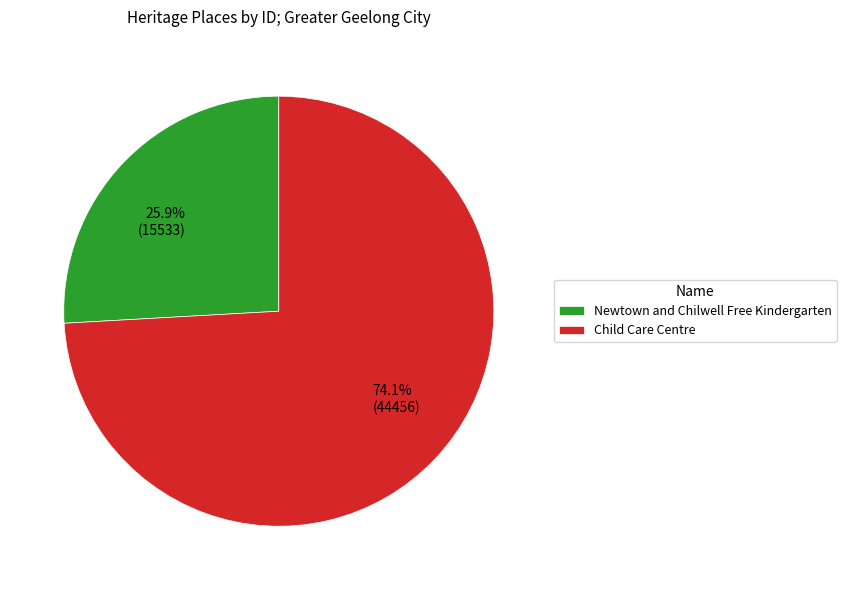

Count the number of slices in the pie.

2